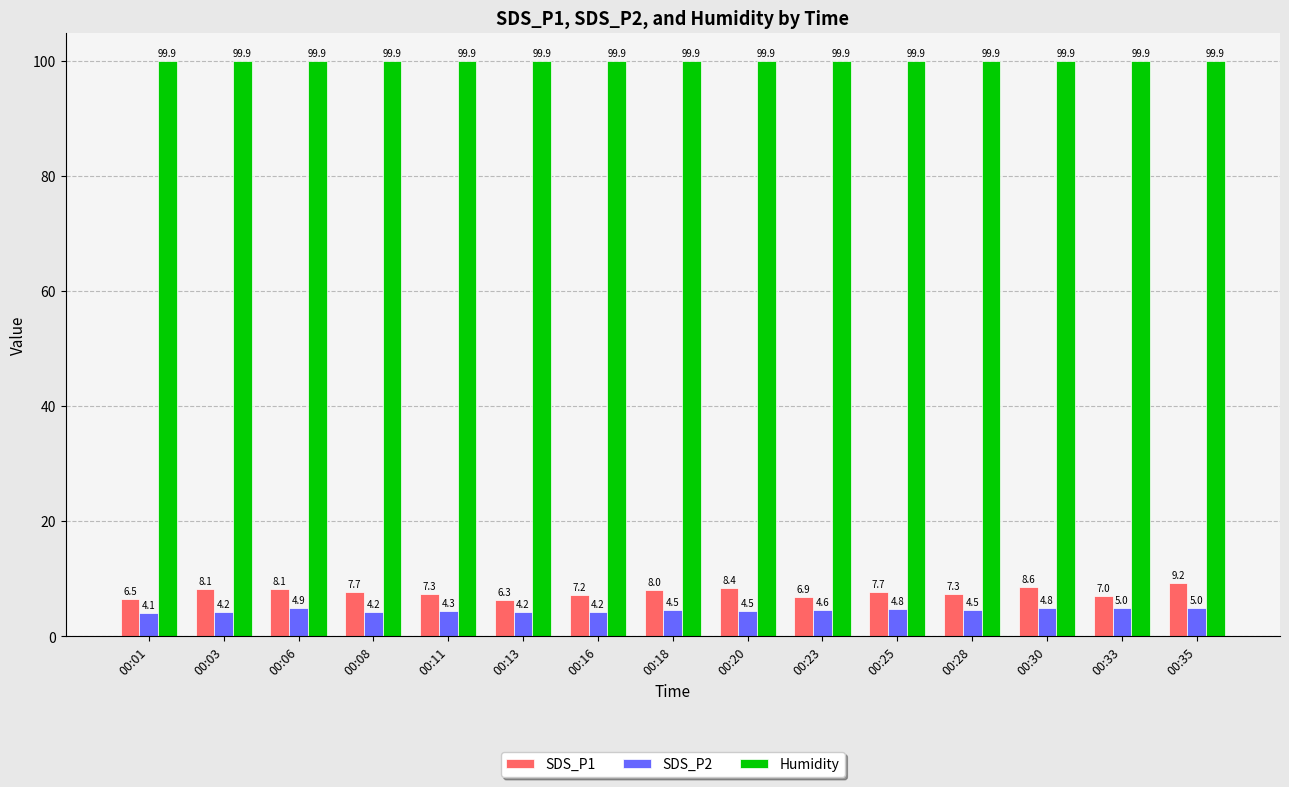

What is the sum of all Humidity values?

1498.5